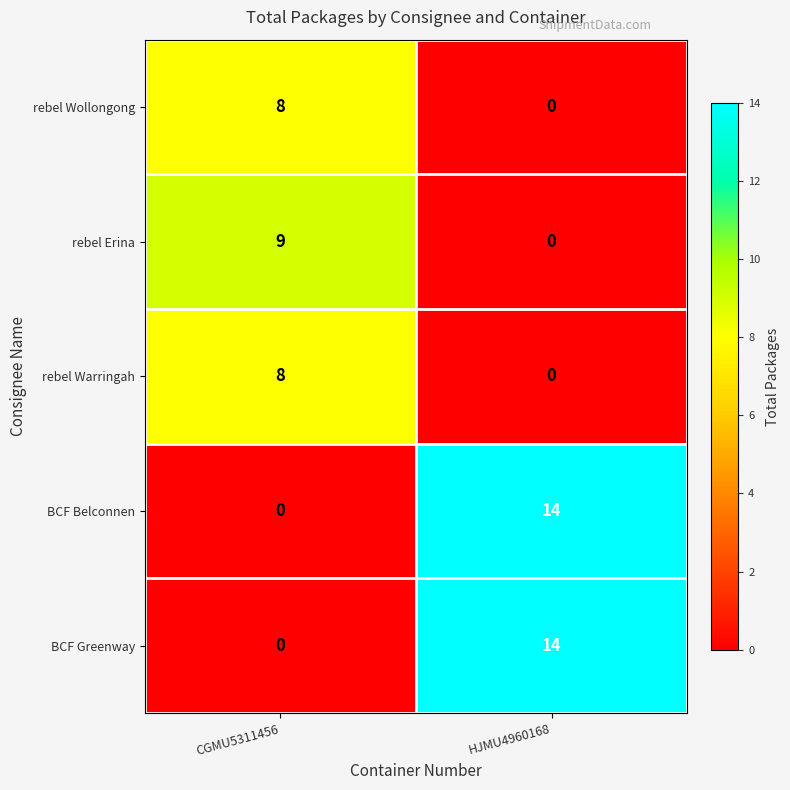

True or false: rebel Erina has a value of 9 at CGMU5311456.

True